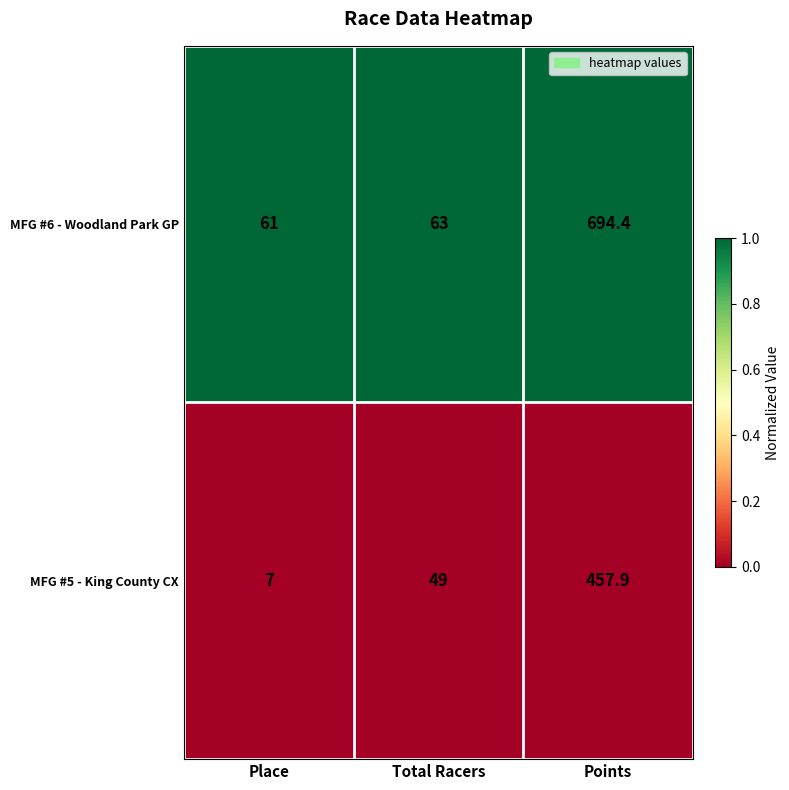

How many distinct data groups are displayed?

2